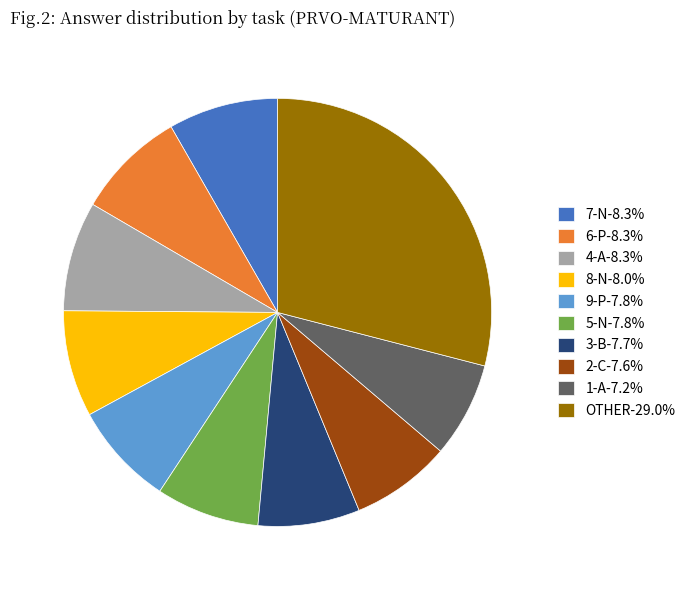

Is there any slice that represents more than half of the pie?

No